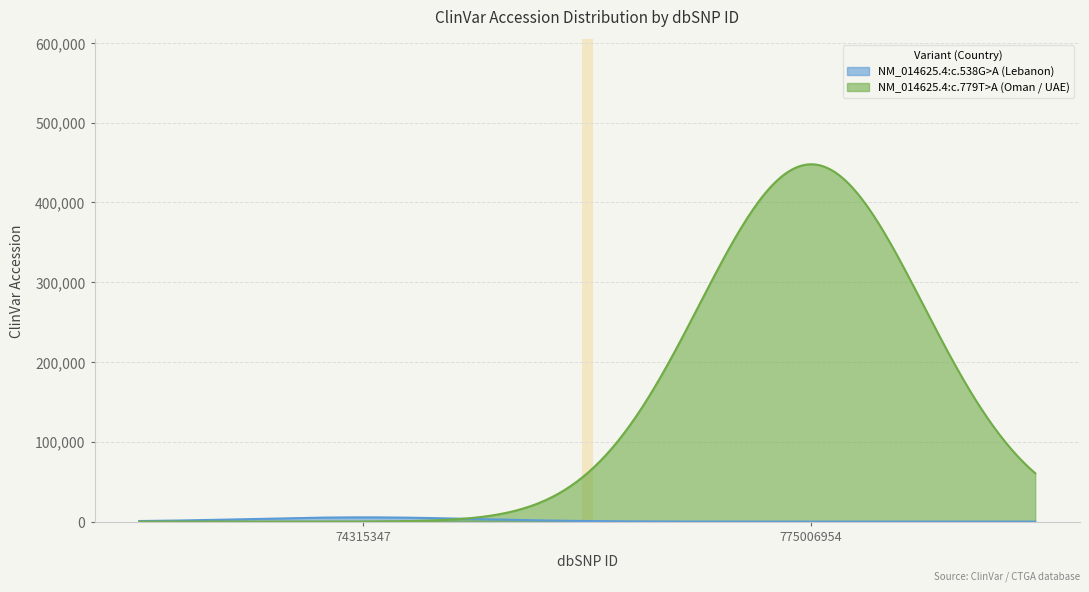

What is the maximum value for NM_014625.4:c.779T>A (Oman / UAE)?

447872.0